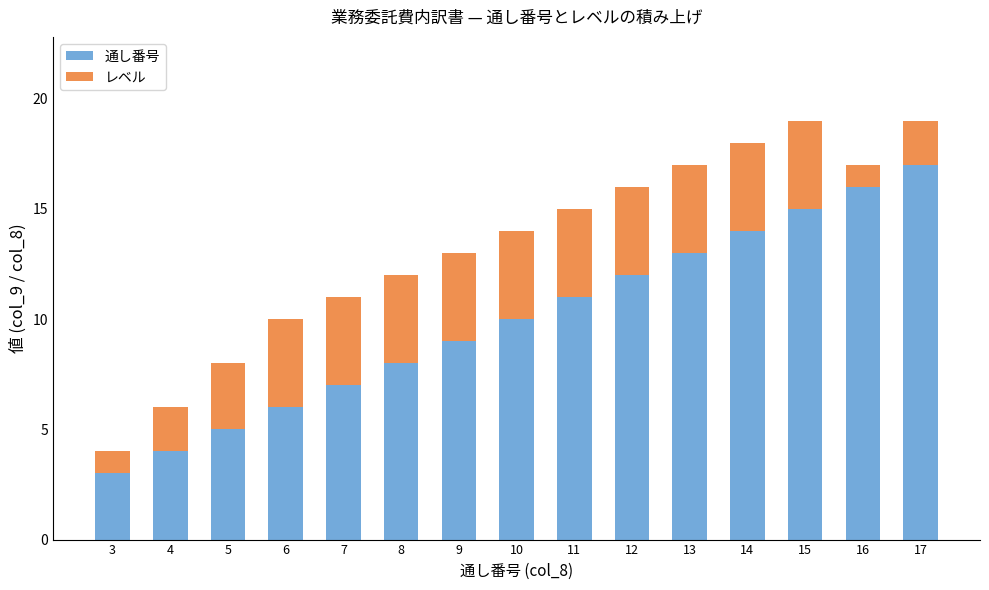

Rank the categories by 通し番号 value from highest to lowest.

17, 16, 15, 14, 13, 12, 11, 10, 9, 8, 7, 6, 5, 4, 3